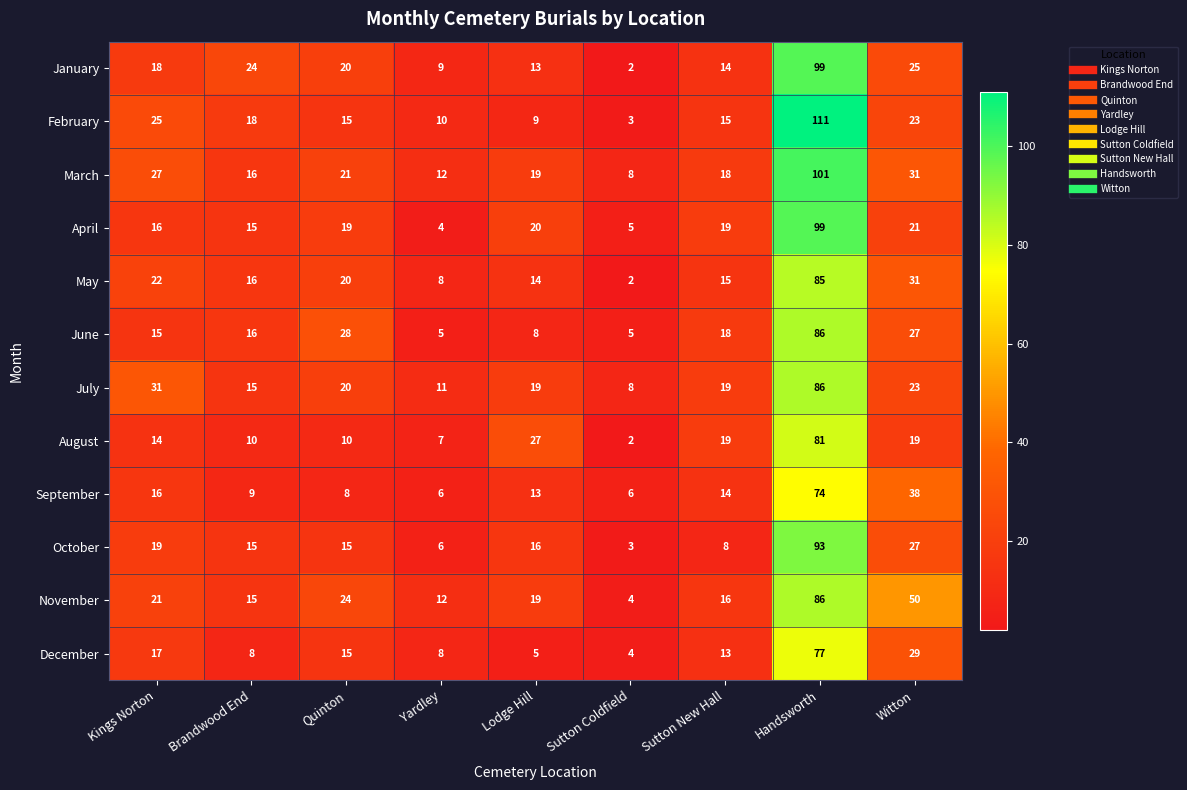

The January series shows 14 at Sutton New Hall. True or false?

True